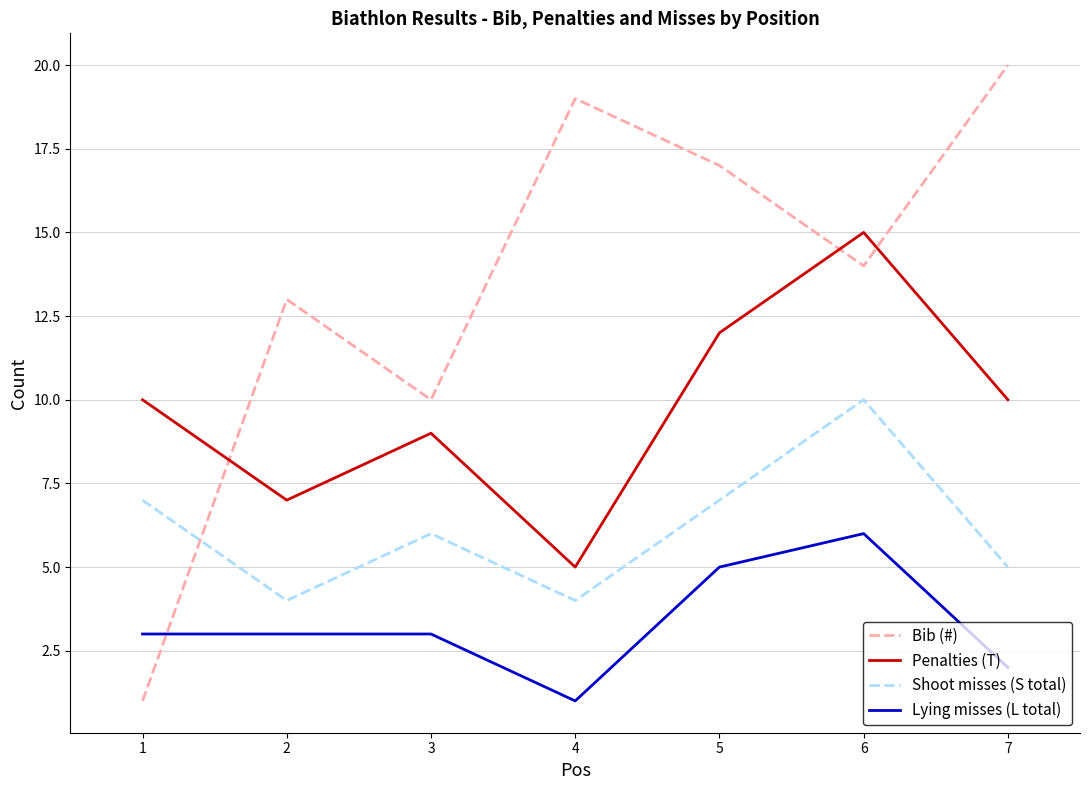

Which label corresponds to the largest value in the chart?

7